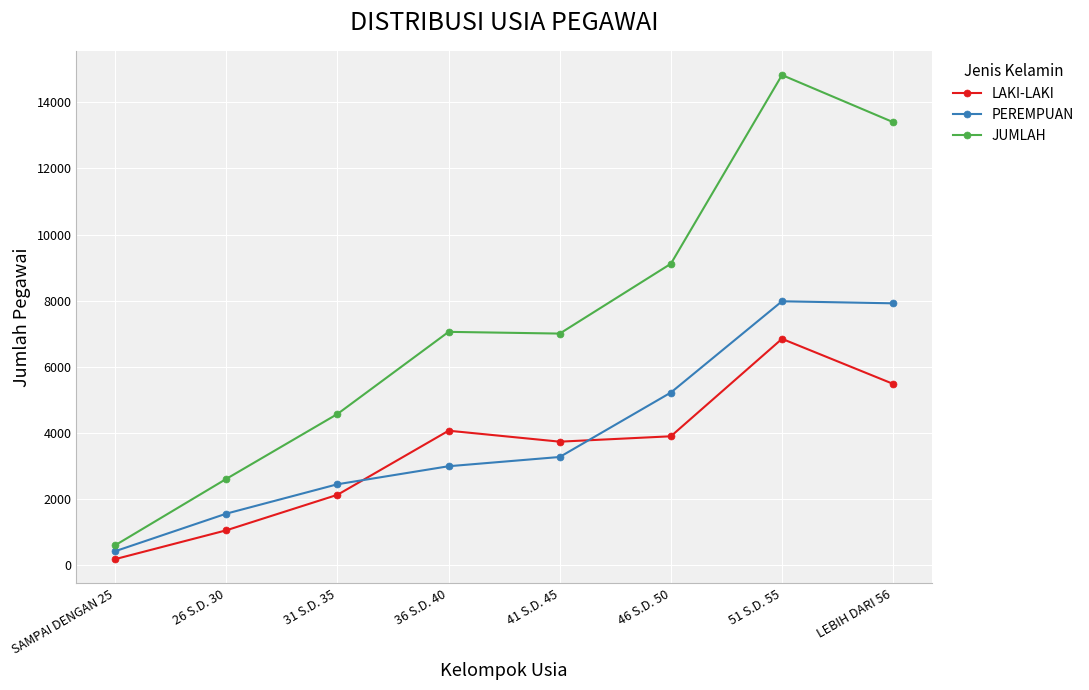

How many values in the PEREMPUAN series are below 3270?

4